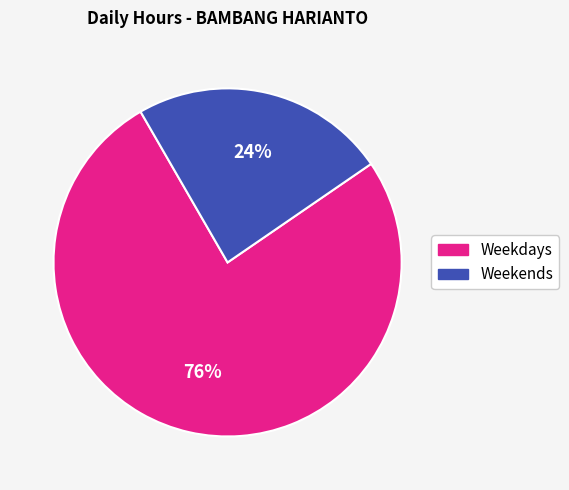

True or false: Weekdays accounts for 76% of the total.

True